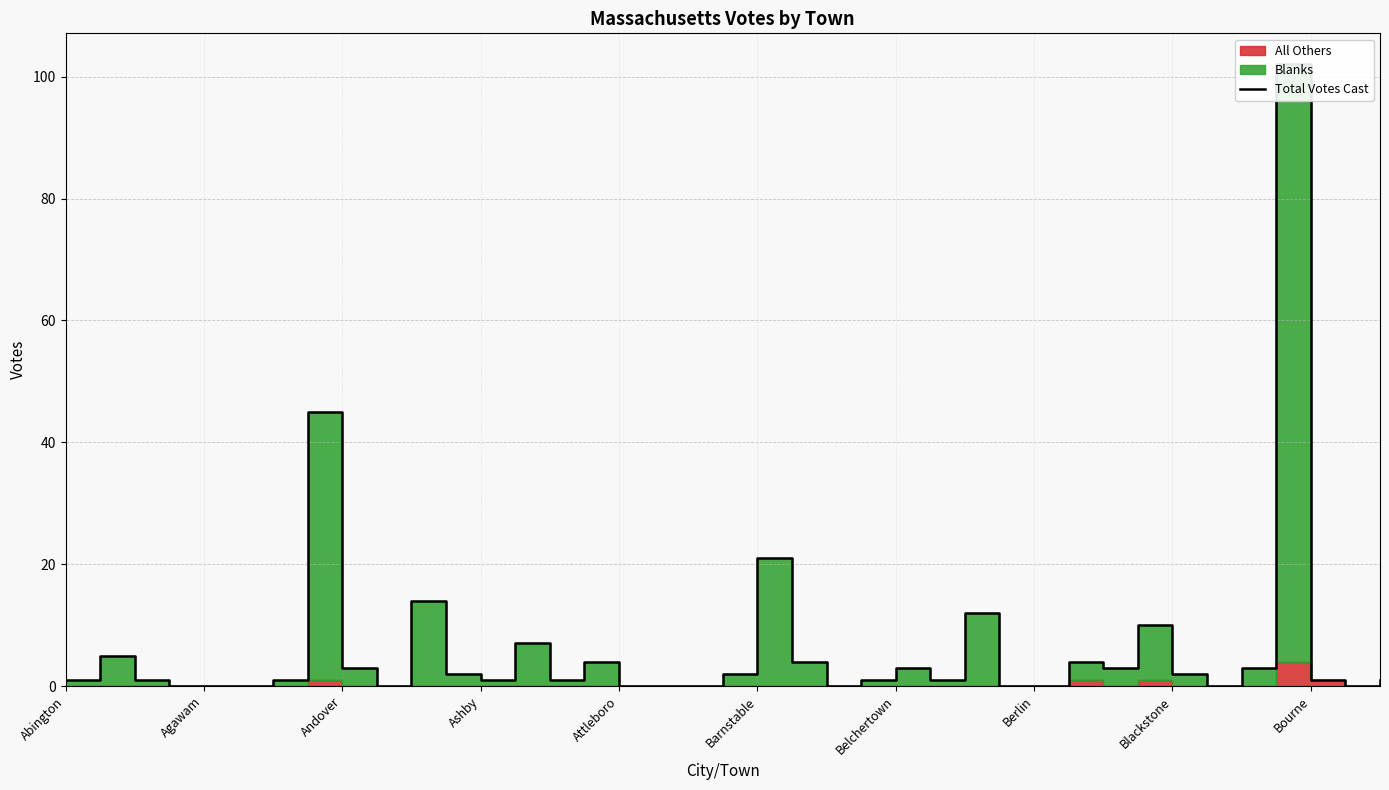

Between Andover and 20, which is larger?

20